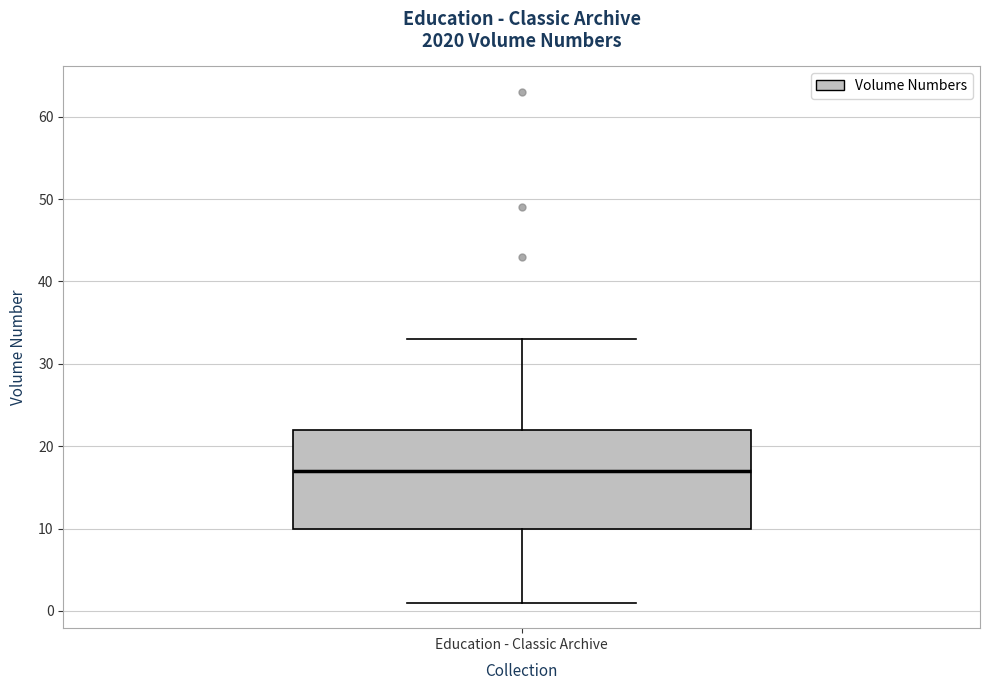

Transcribe this box plot: give where the median line is, the range the box spans, and where the two whiskers end, as read against the y-axis. The values are not printed on the chart, so give them approximately, as read against the axis.

median 17, box 10 to 22, whiskers 1 to 33